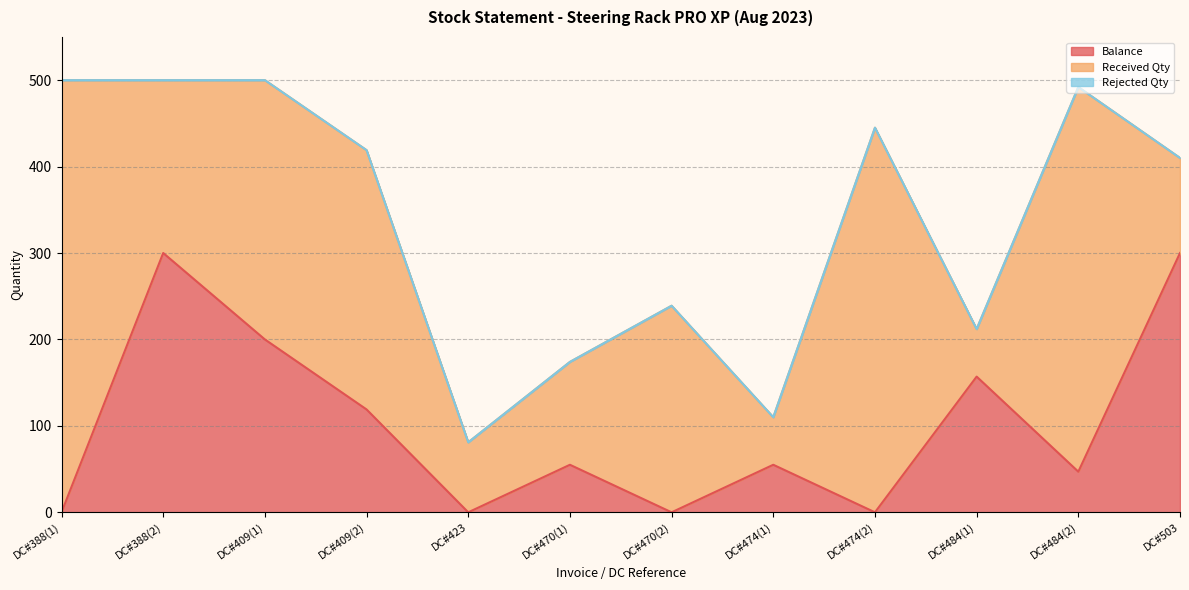

Which series changed the most between DC#409(2) and DC#470(2)?

Balance